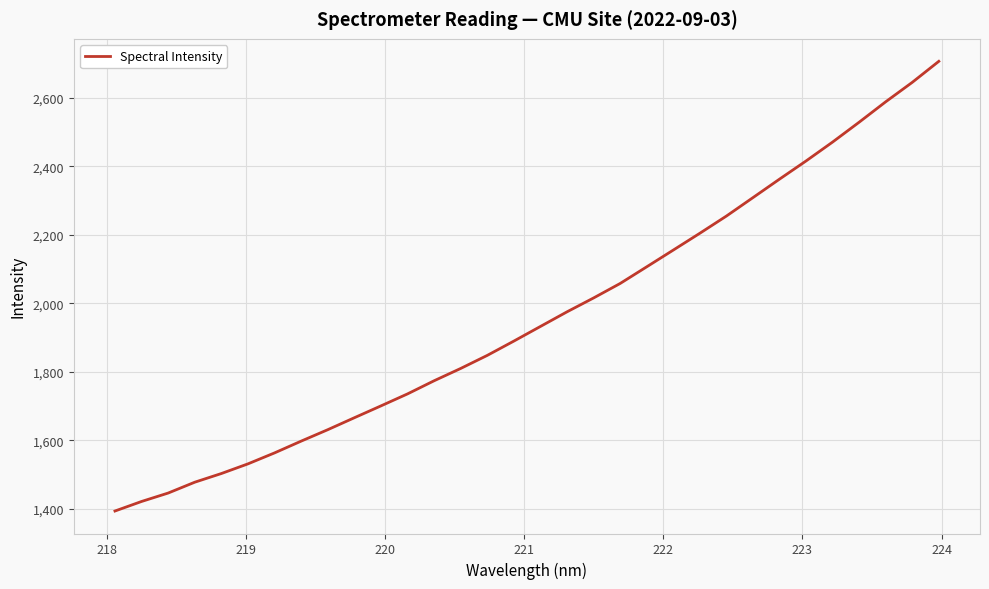

What is the smallest value displayed?

1394.3